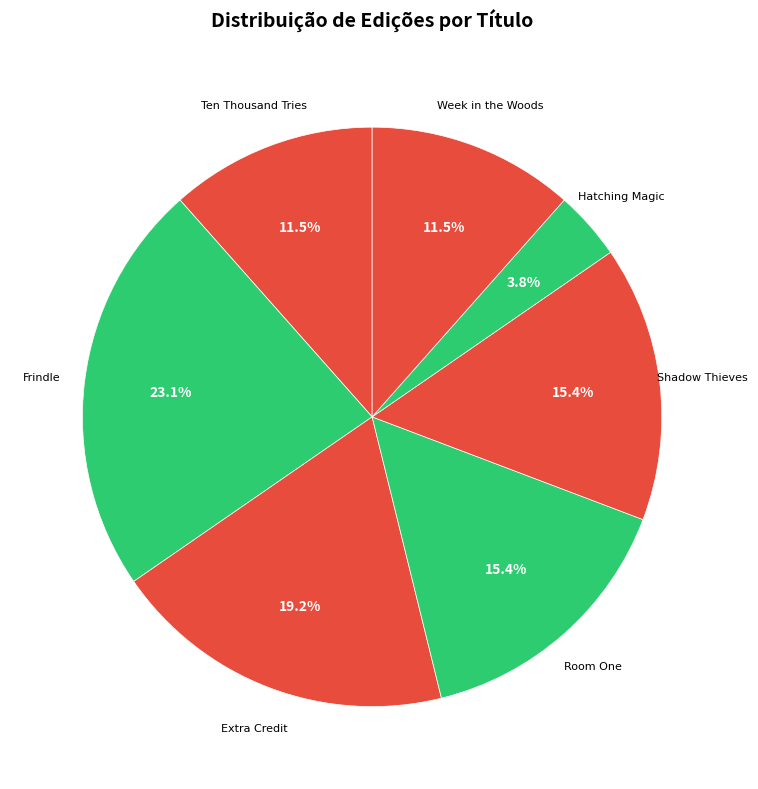

What is the smallest slice in the pie chart?

Hatching Magic